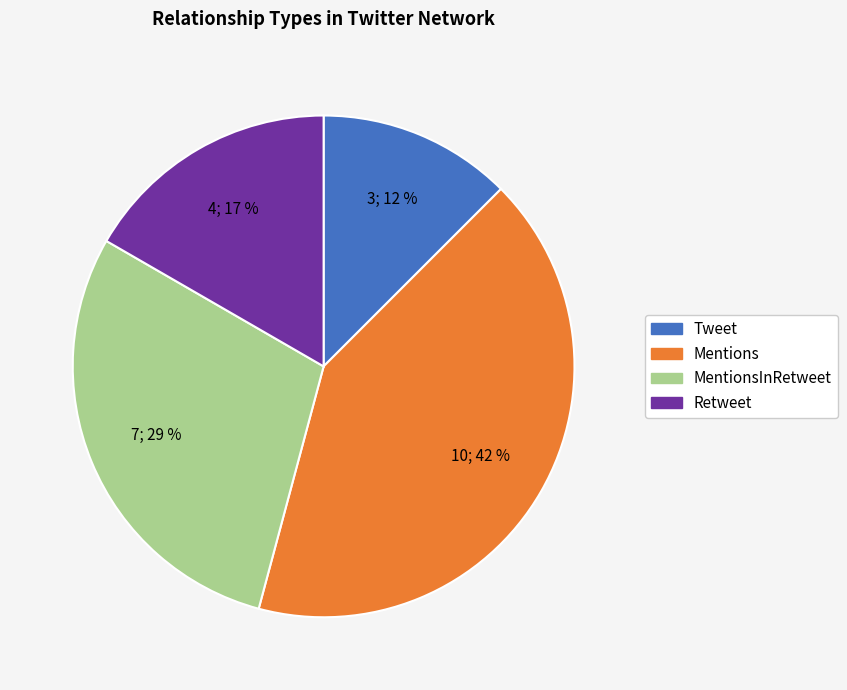

Do Mentions and MentionsInRetweet together represent more than half of the pie?

Yes